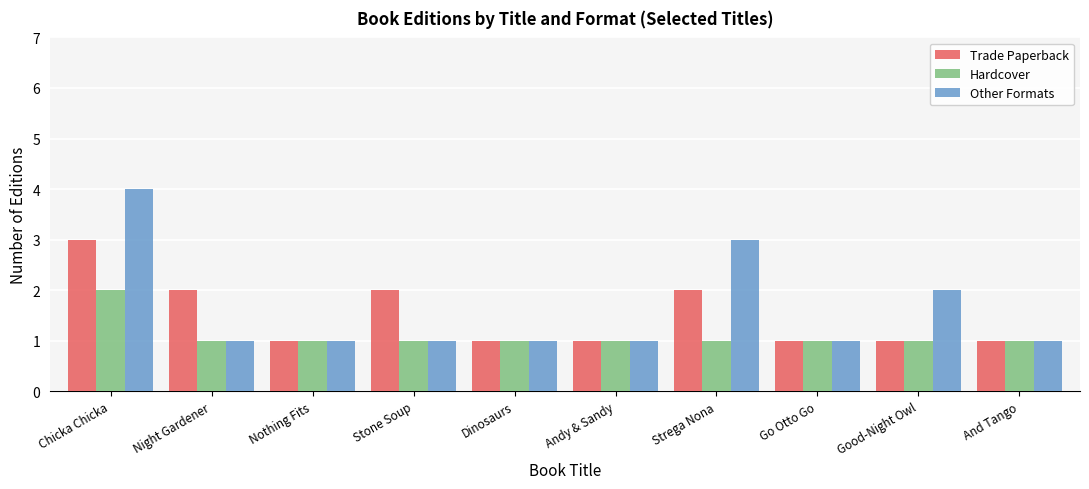

At which category is the sum across all series the highest?

Chicka Chicka